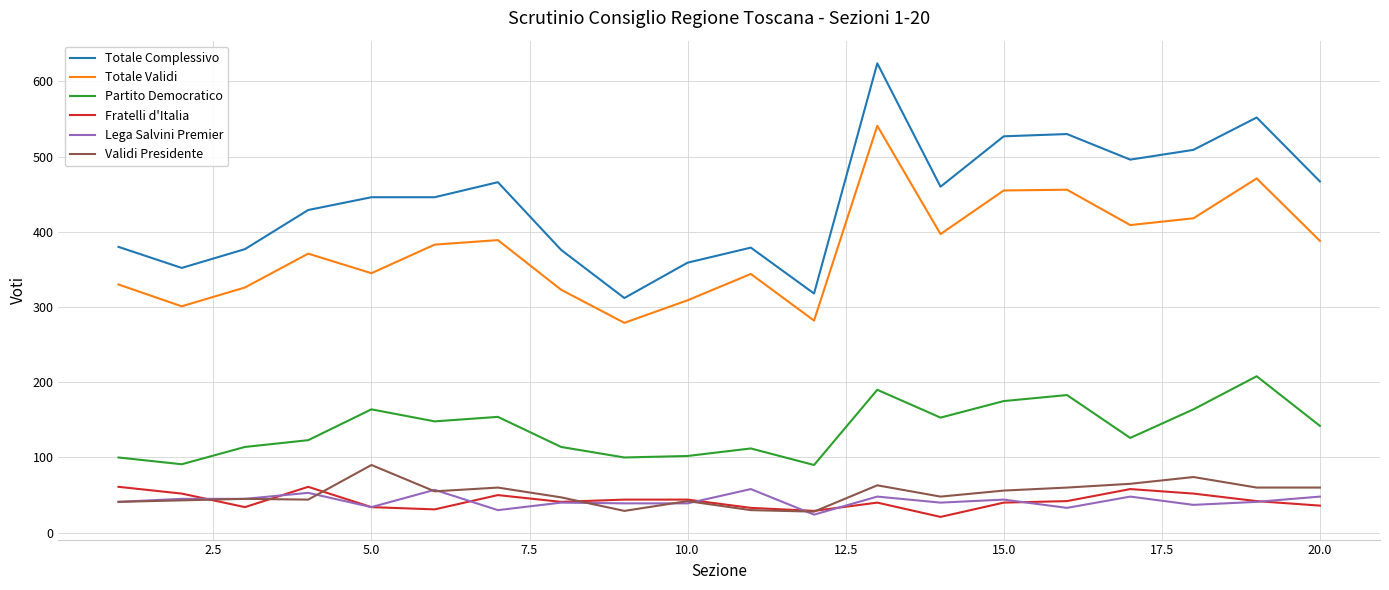

Which series has the widest spread of values?

Totale Complessivo